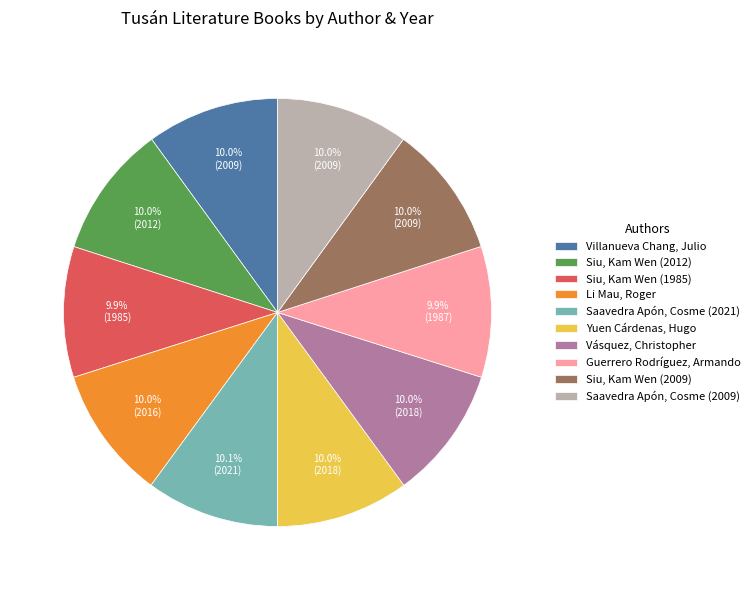

Does Siu, Kam Wen (2009) account for over 50% of the chart?

No